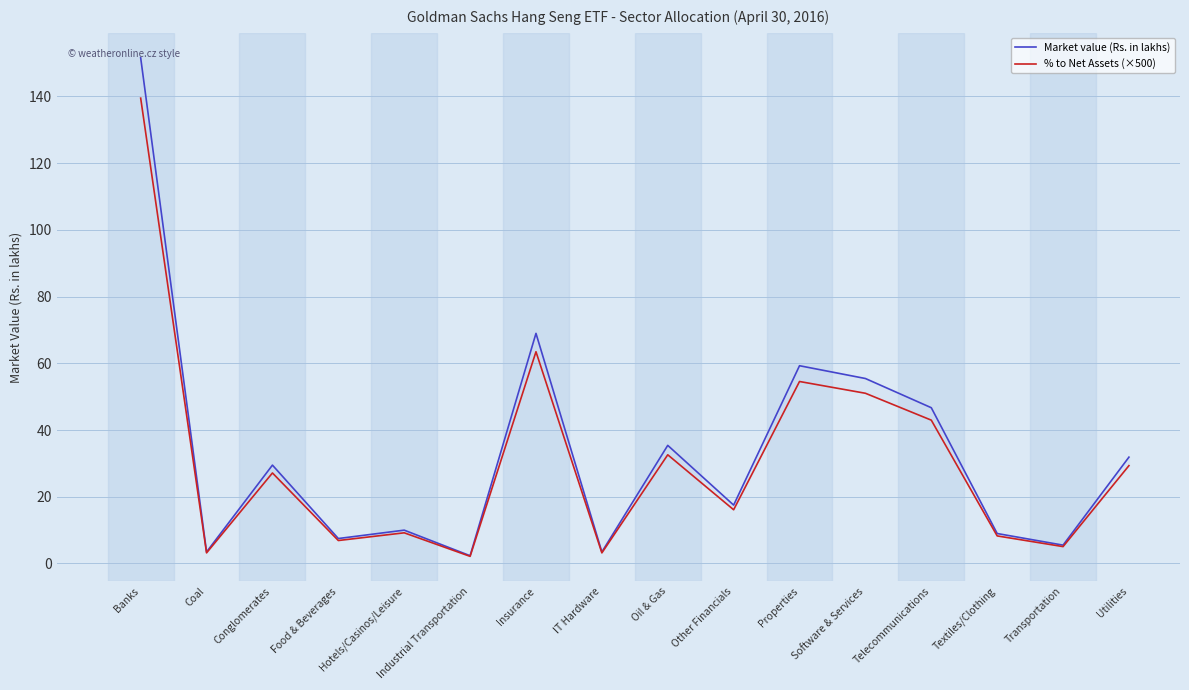

At which label does Market value (Rs. in lakhs) first exceed 29?

Banks